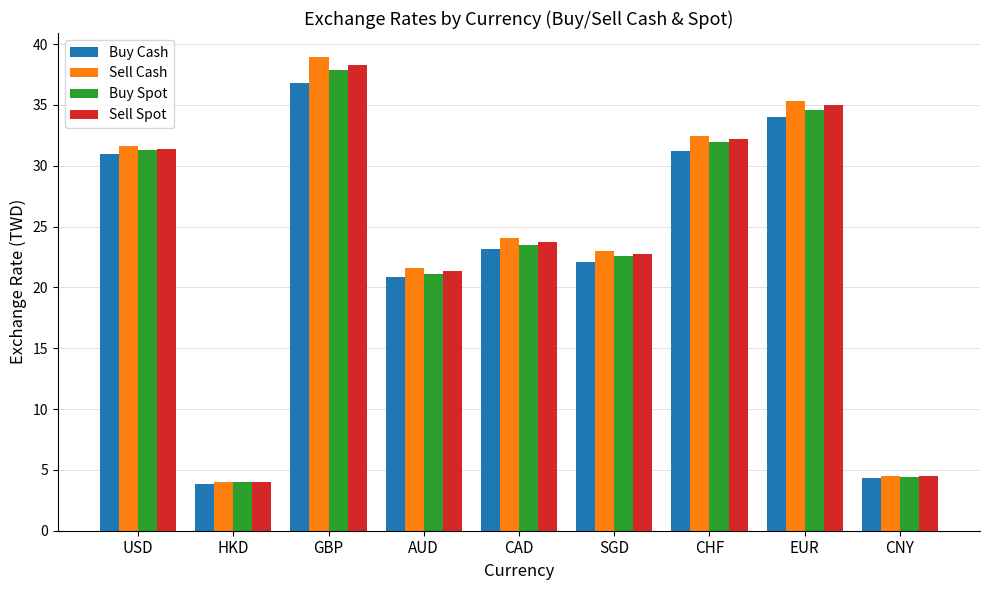

At how many categories does at least one series exceed 18?

7